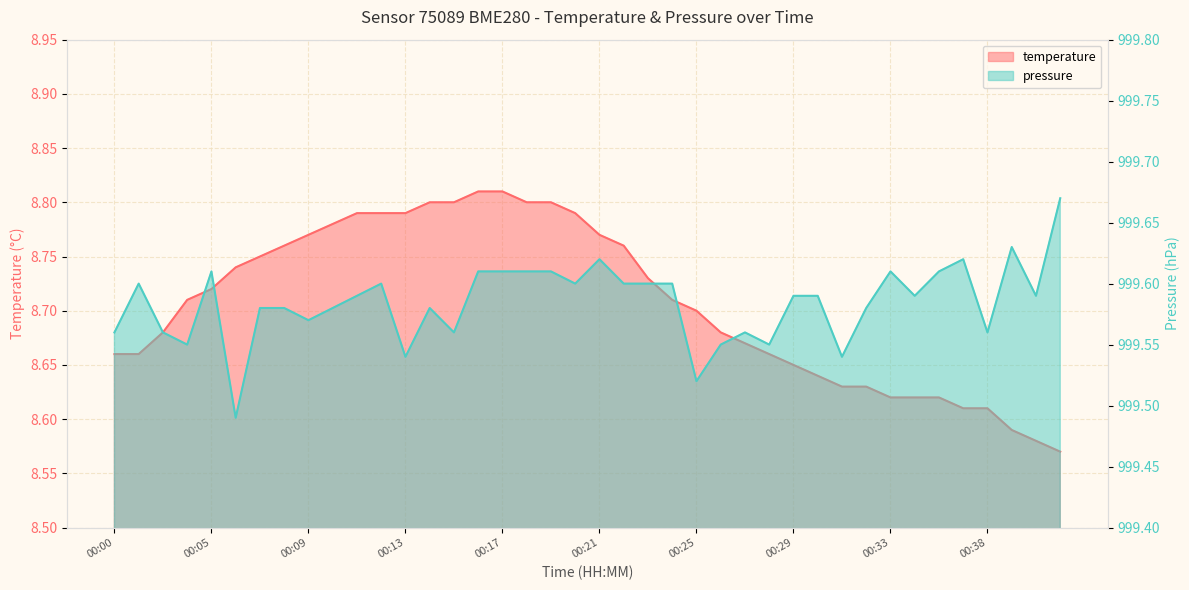

List the labels in order of pressure value, smallest first.

00:06, 00:25, 00:13, 00:31, 00:04, 00:26, 00:28, 00:00, 00:02, 00:15, 00:27, 00:38, 00:09, 00:07, 00:08, 00:10, 00:14, 00:32, 00:11, 00:29, 00:30, 00:35, 00:40, 00:01, 00:12, 00:20, 00:22, 00:23, 00:24, 00:05, 00:16, 00:17, 00:18, 00:19, 00:33, 00:36, 00:21, 00:37, 00:39, 00:41